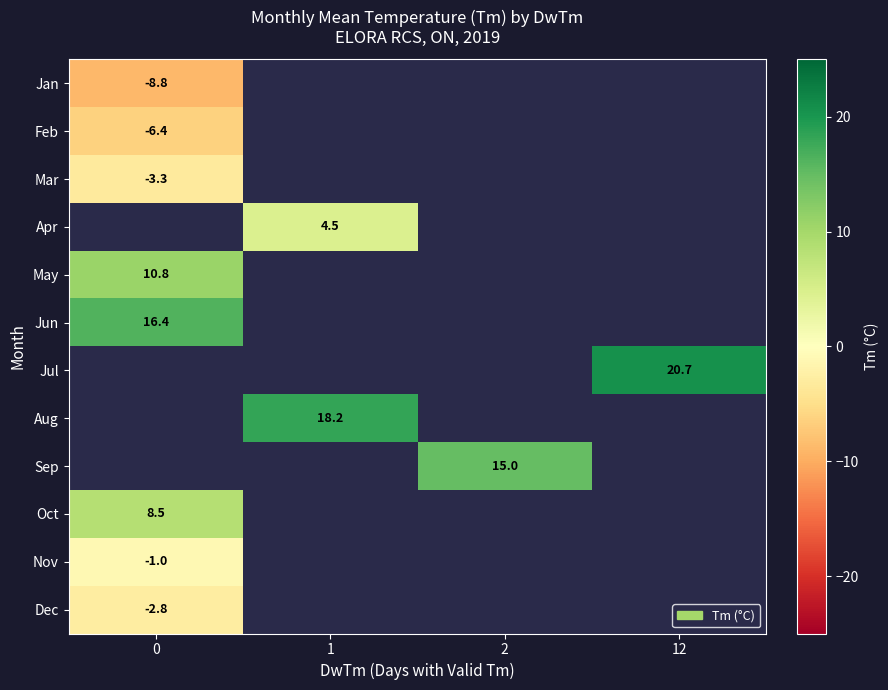

At how many categories does at least one series exceed 7?

4